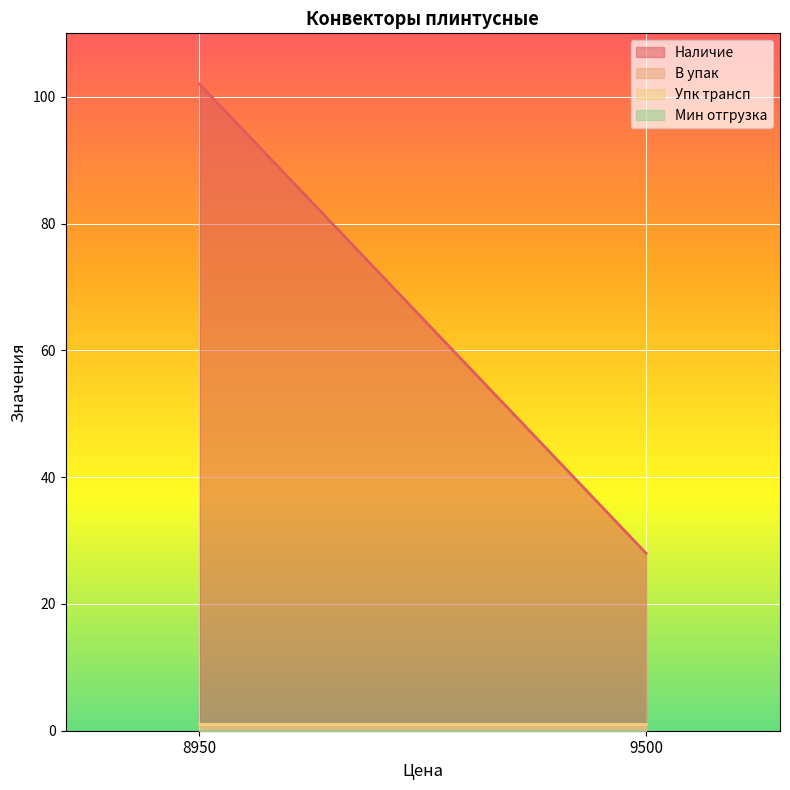

Which category has the highest value across all series?

8950